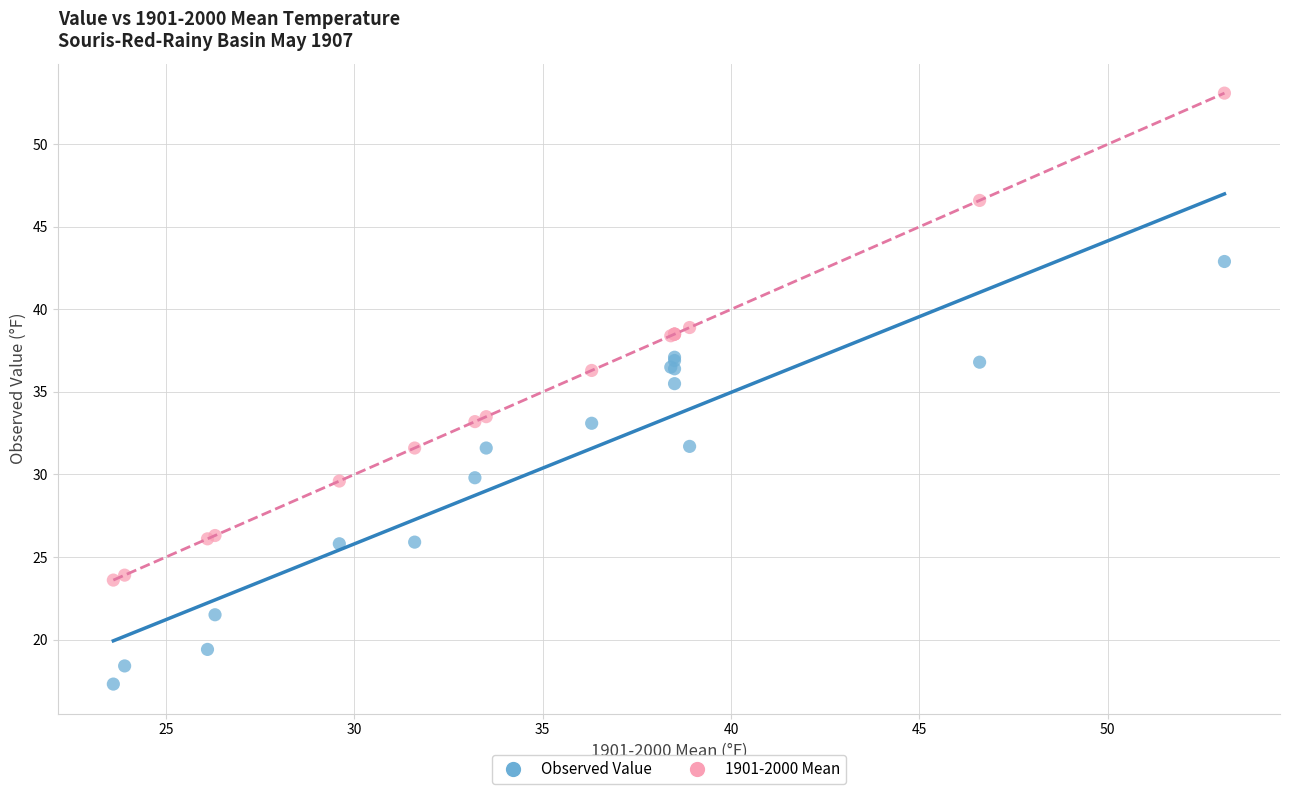

Which series has the largest Y range (max minus min)?

1901-2000 Mean